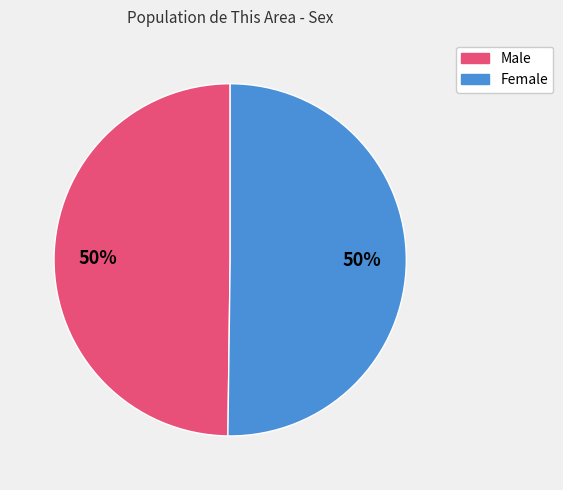

Do Female and Male together represent more than half of the pie?

Yes